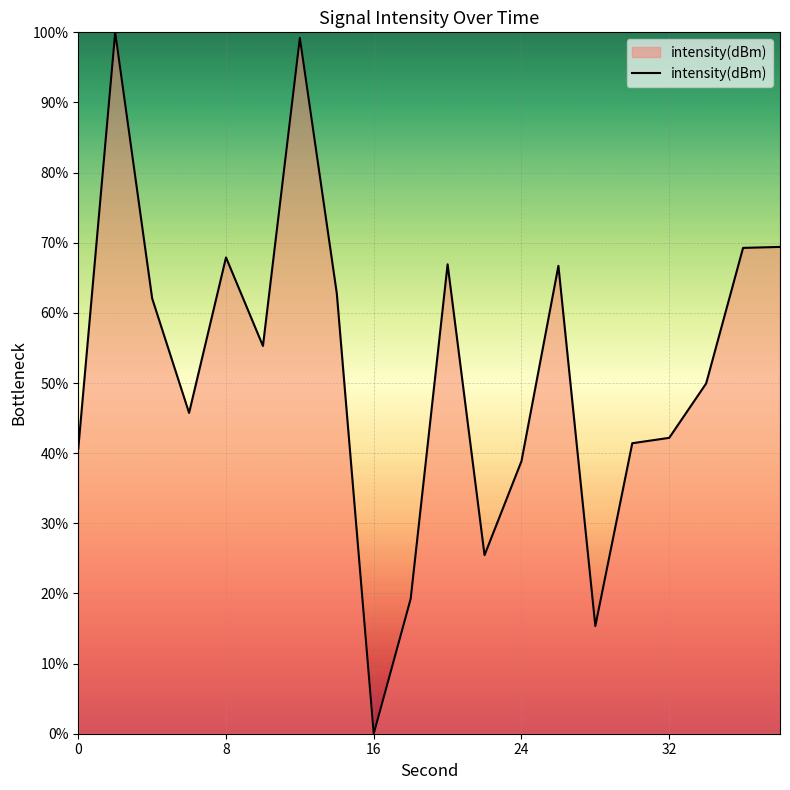

What is the difference between the maximum and minimum values?

100.0